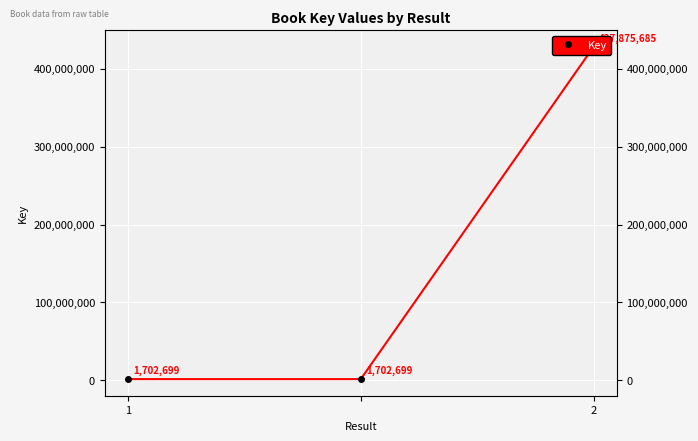

What is the value of the 3rd point from the left?

1702699